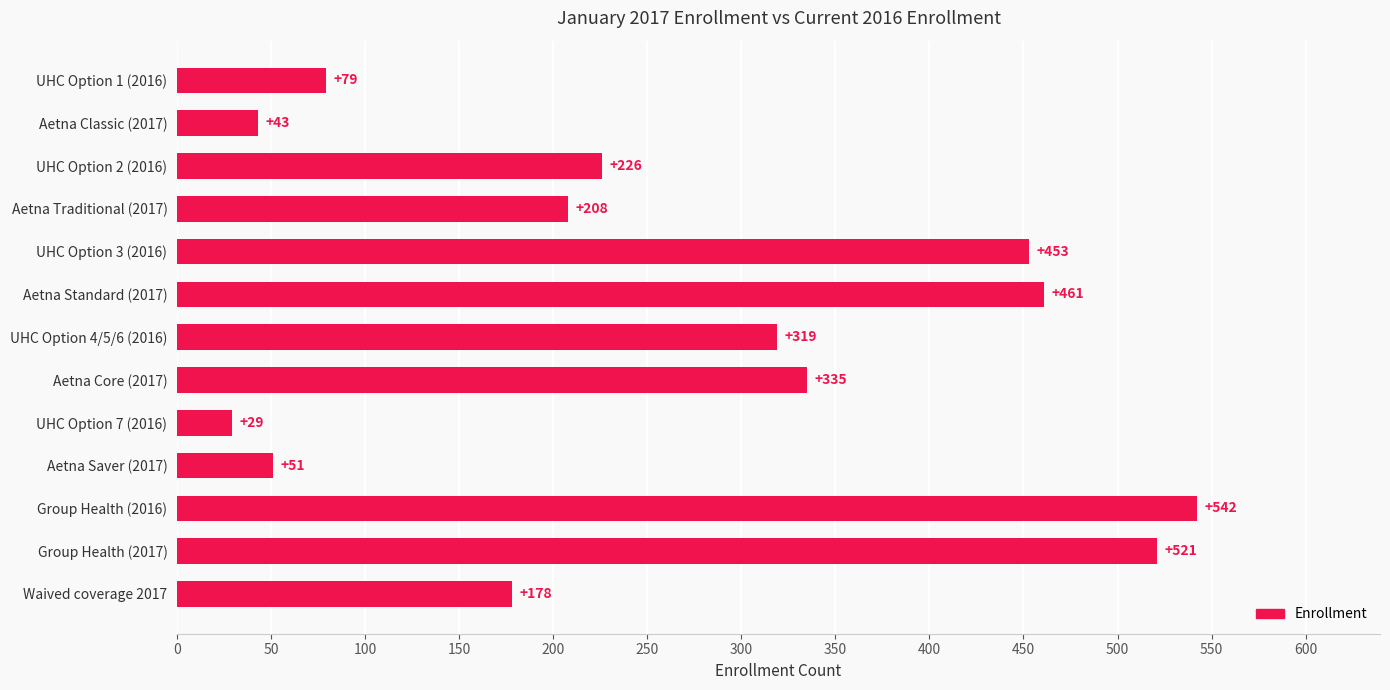

How many bars are there in total?

13